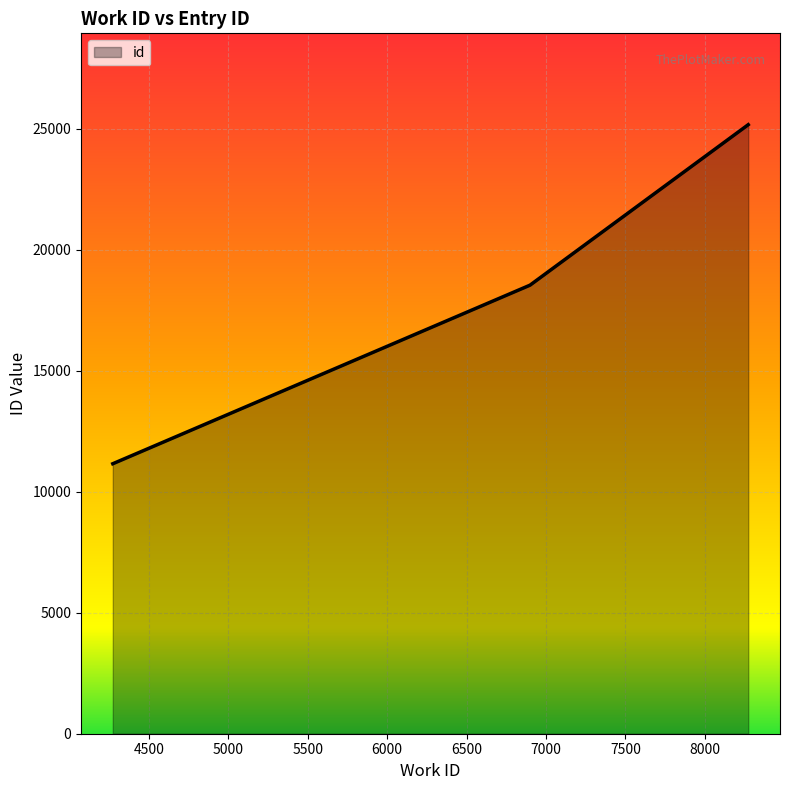

Reading right to left, extract all data points from this chart.

25174	18541	11160